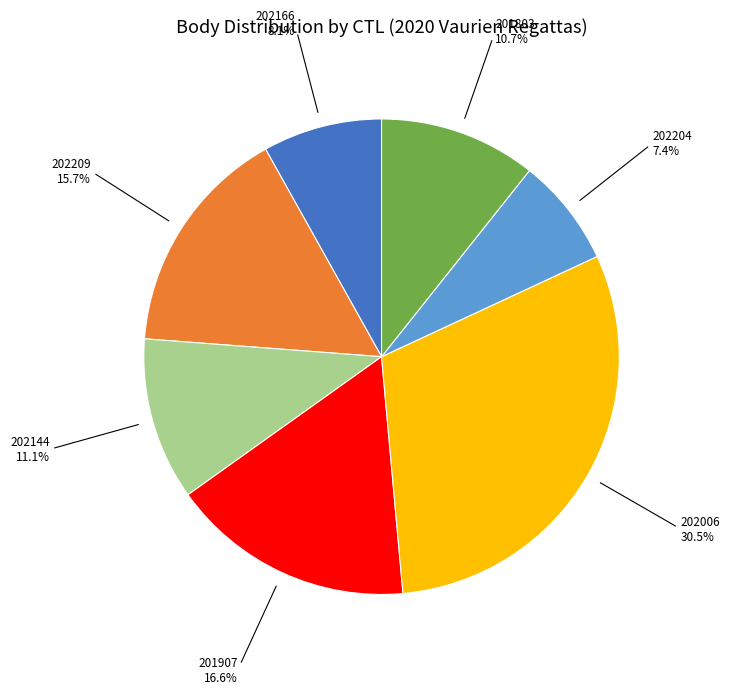

Count the number of slices in the pie.

7